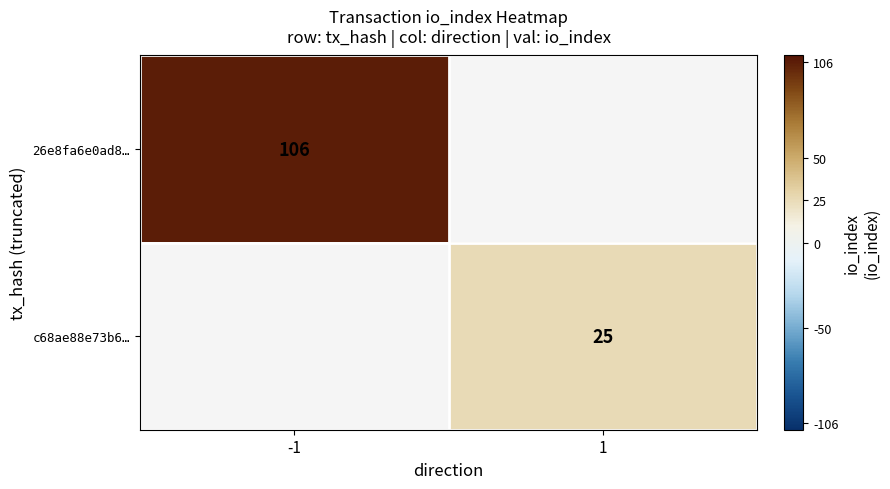

The value of 26e8fa6e0ad8… at -1 is 161. True or false?

False